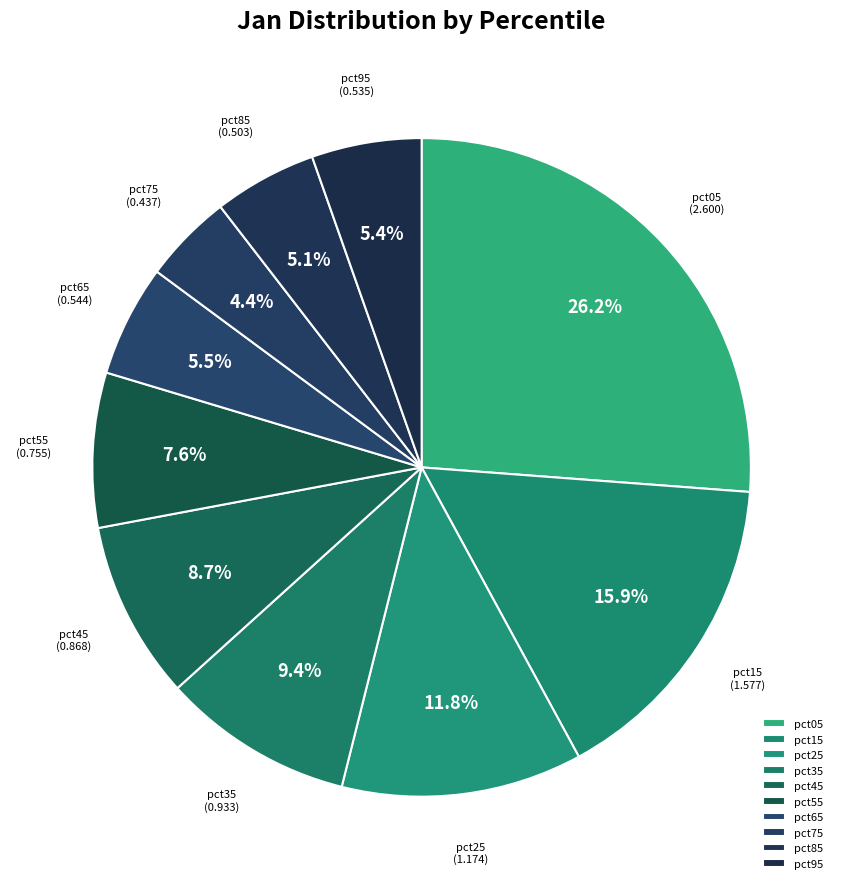

To the nearest percent, what percentage of the pie is pct05?

26%